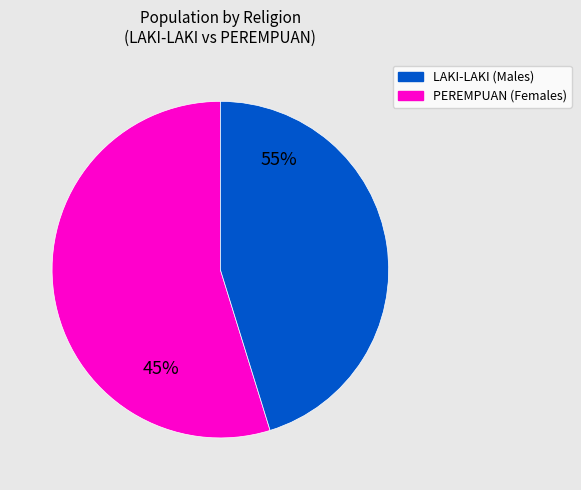

Is it true that ISLAM is 76% of the pie?

False